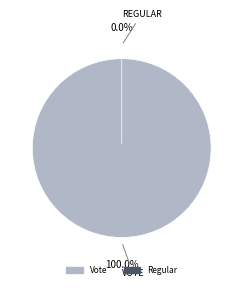

To the nearest percent, what is the average slice percentage?

50%